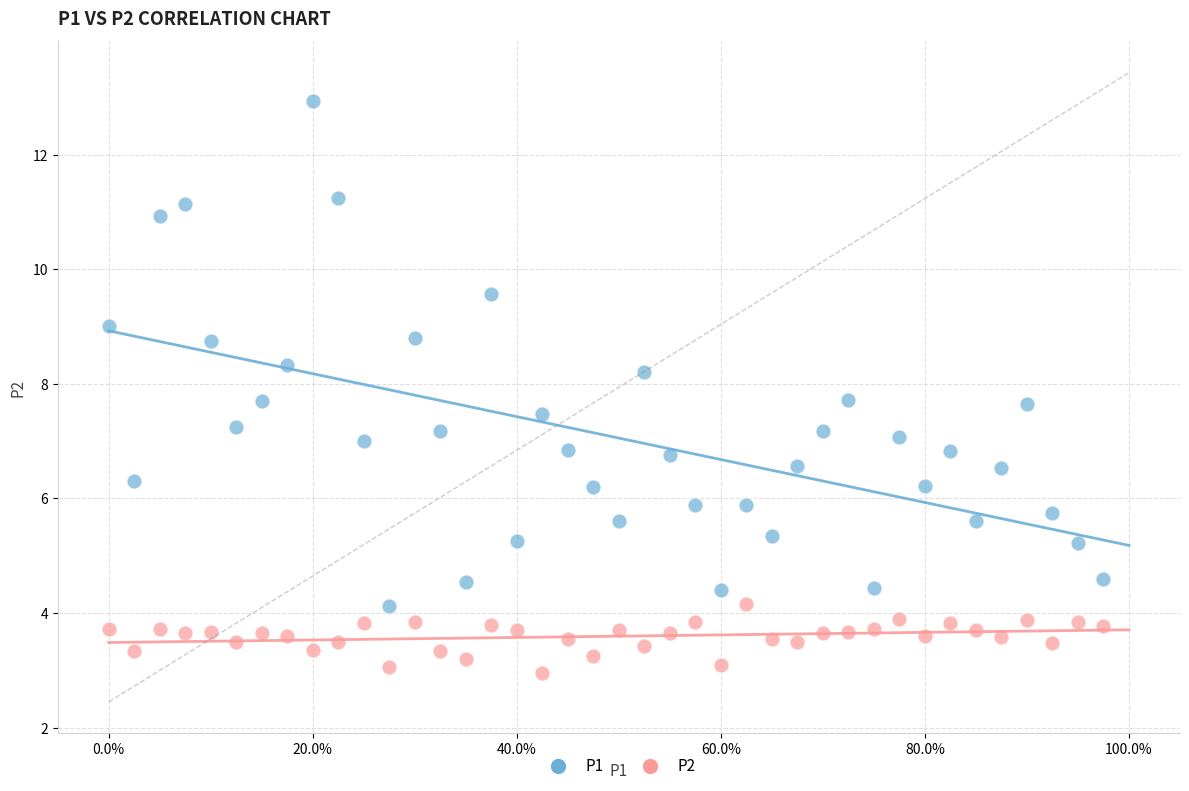

Which series has the widest spread of Y values?

P1